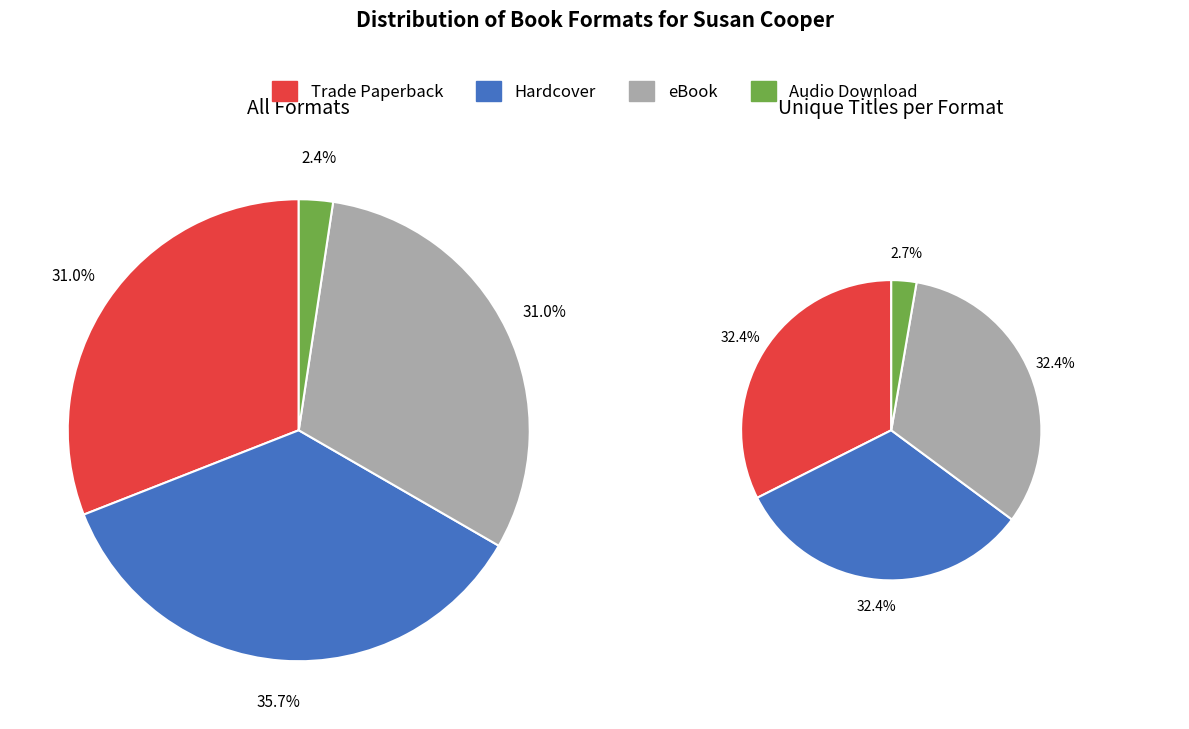

To the nearest percent, what portion does eBook represent?

31%